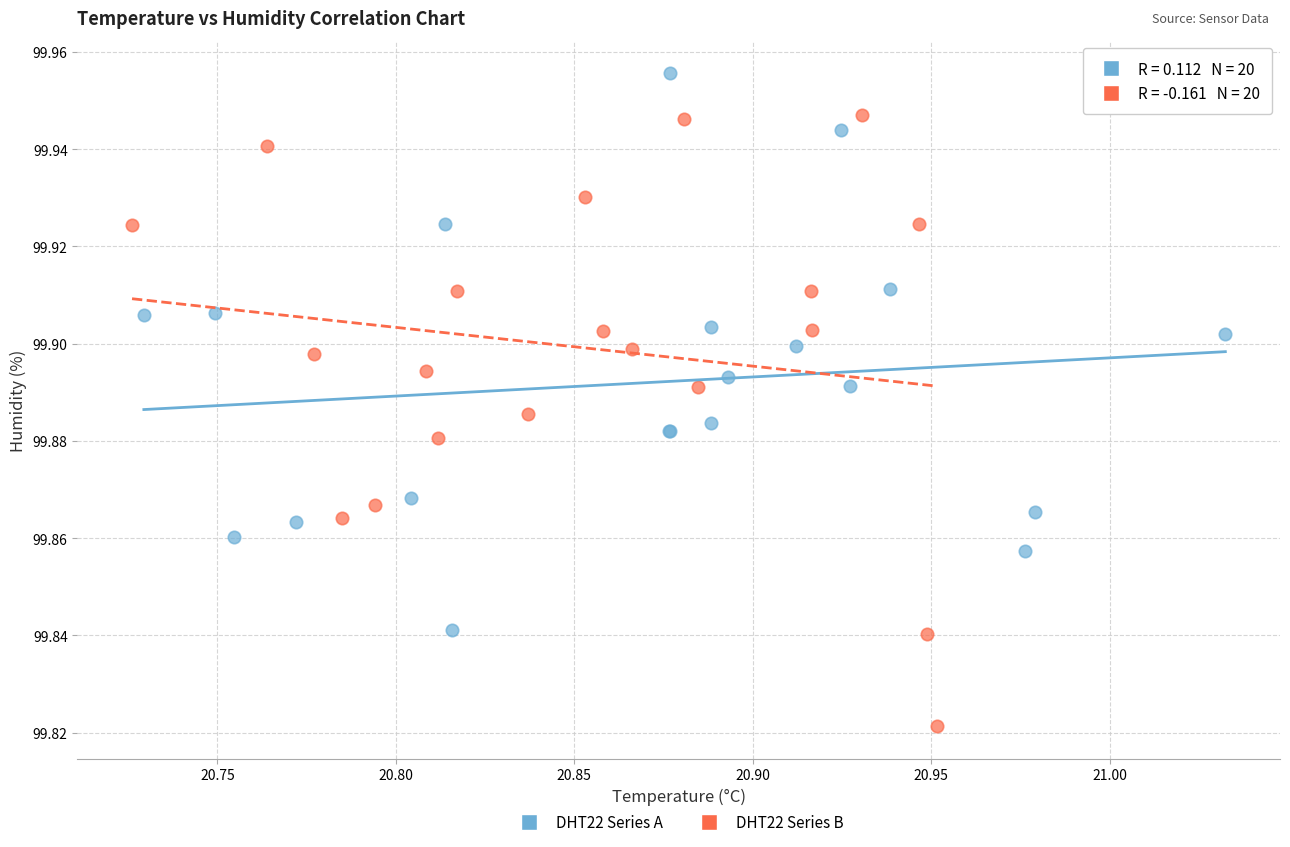

What are all the series names shown in the legend?

DHT22 Series A, DHT22 Series B